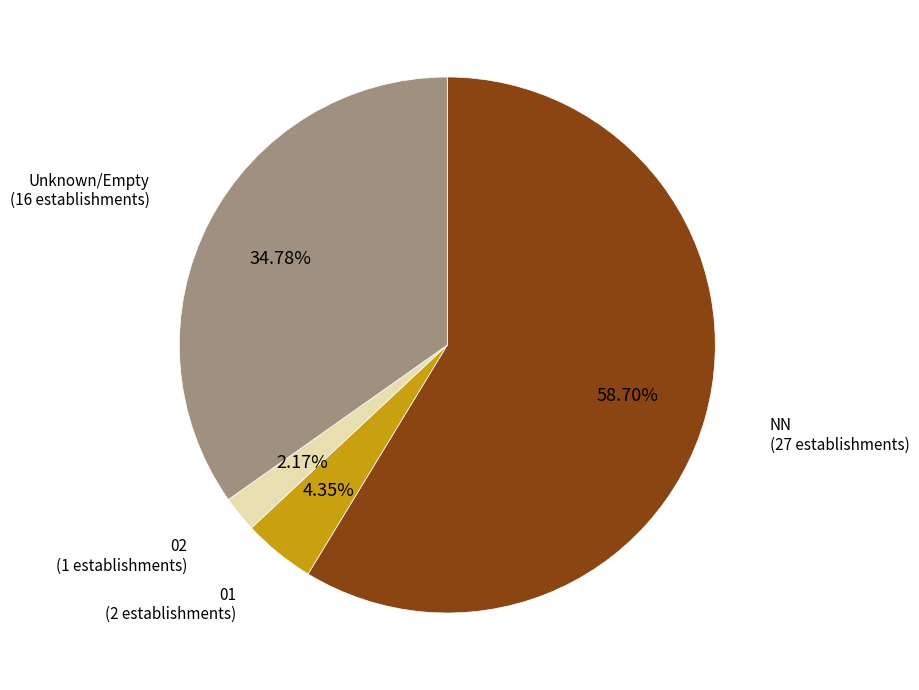

Is there a majority slice in this chart?

Yes